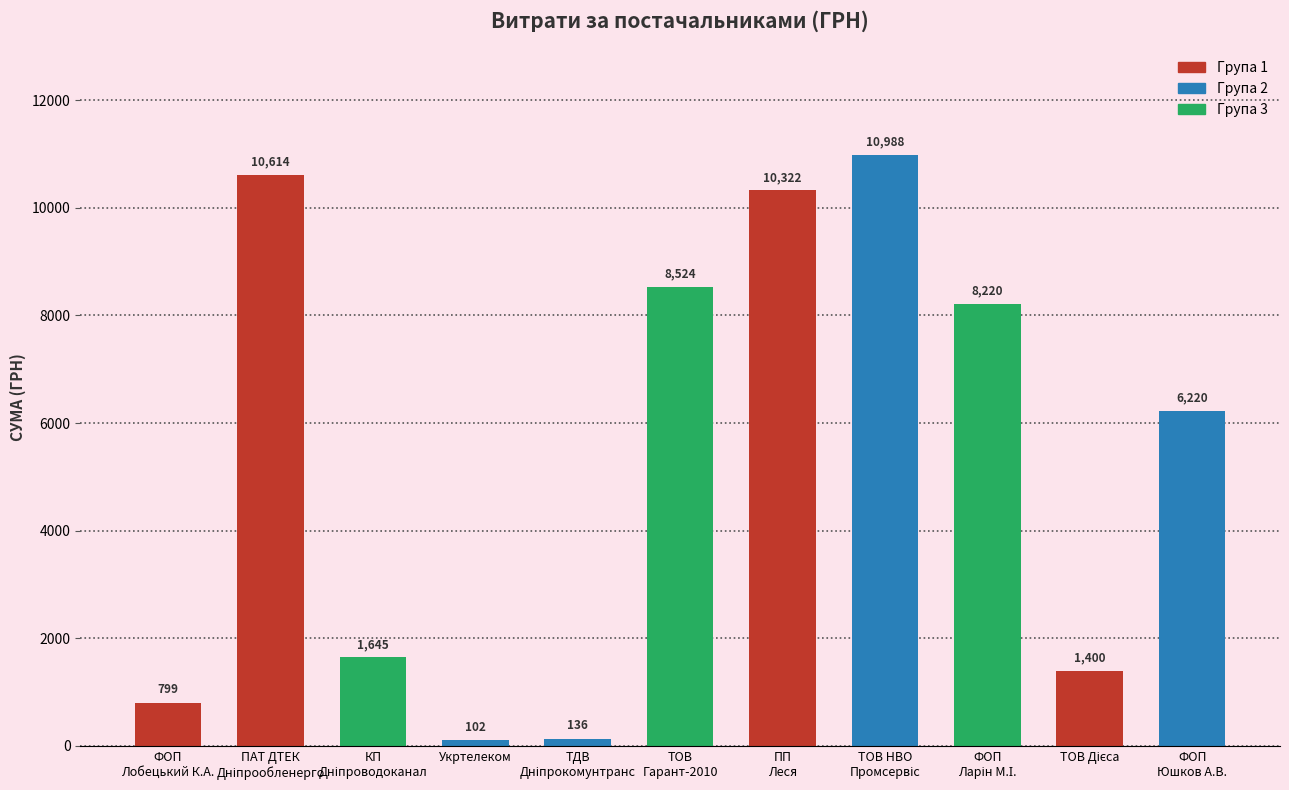

How many bars are there in total?

11